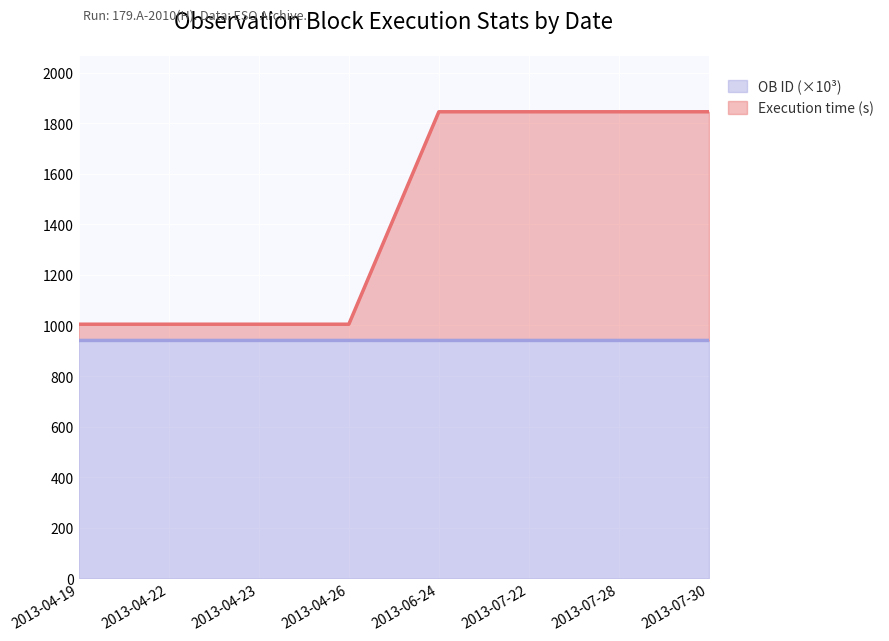

What is the spread (max minus min) of values at 2013-06-24?

904.2